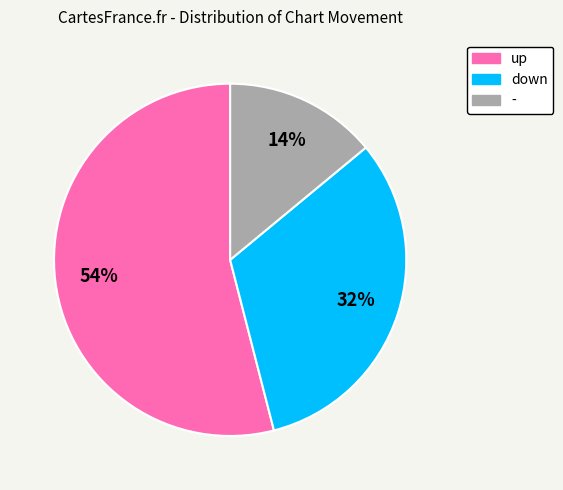

Rank the categories by value from lowest to highest.

-, down, up